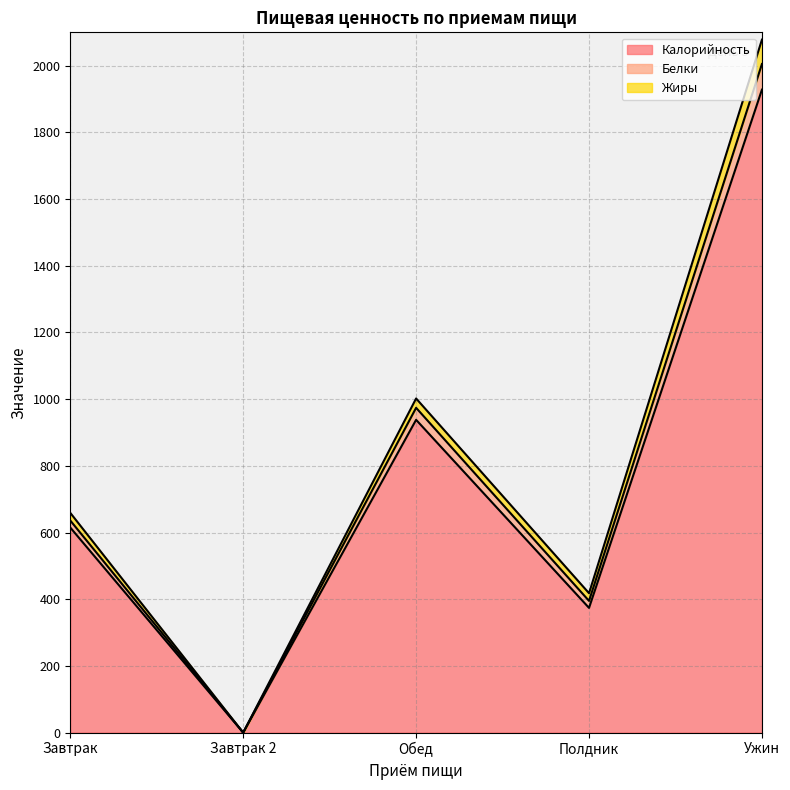

Which category has the highest value in the Калорийность series?

Ужин